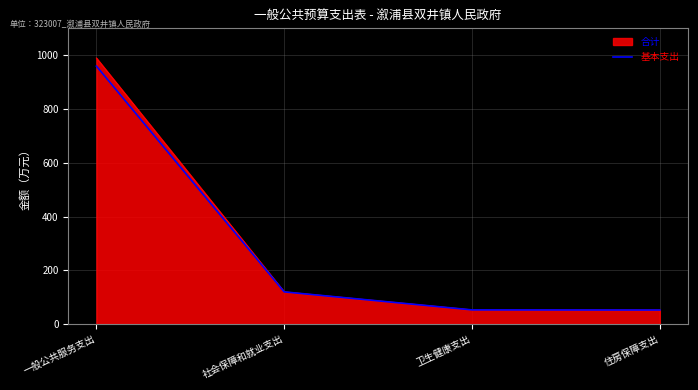

Where is 合计 nearest to the value 520?

社会保障和就业支出